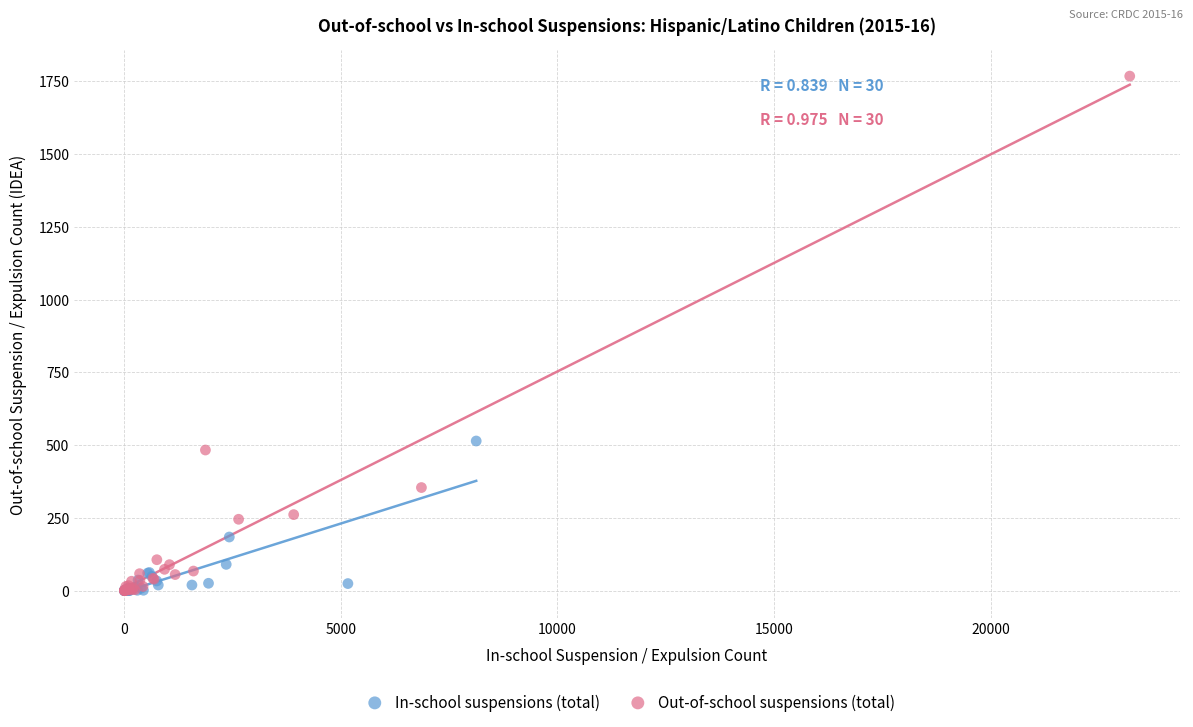

Which series reaches the maximum Y coordinate?

Out-of-school suspensions (total)